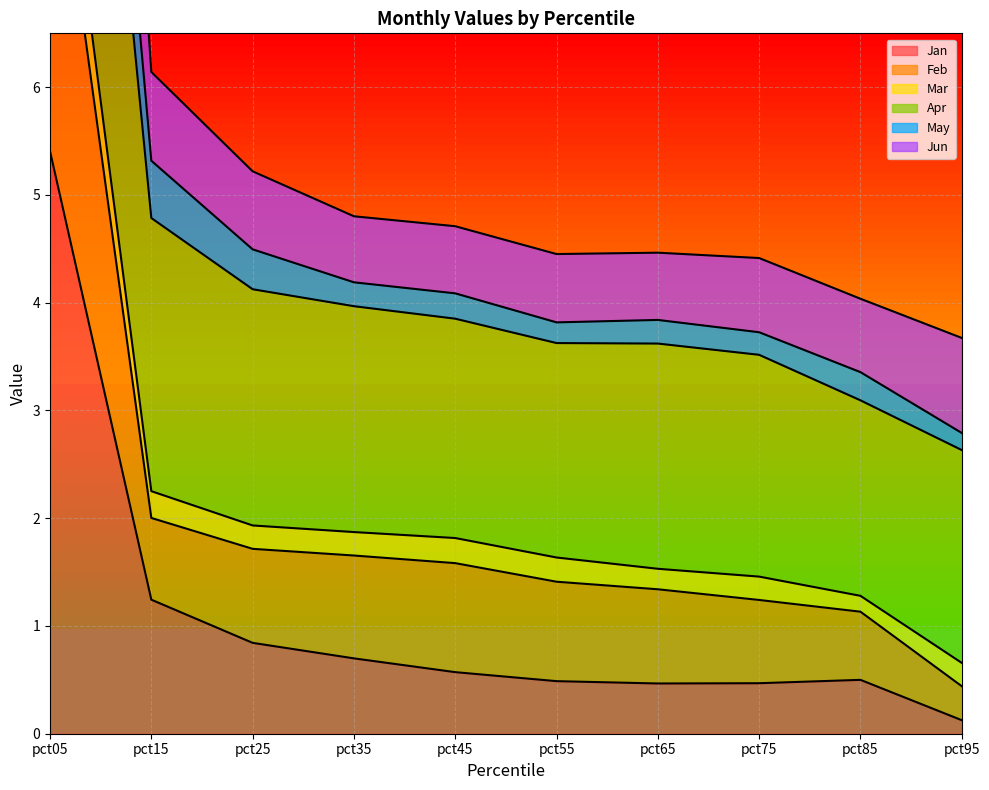

What is the sum of all Apr values?

51.5